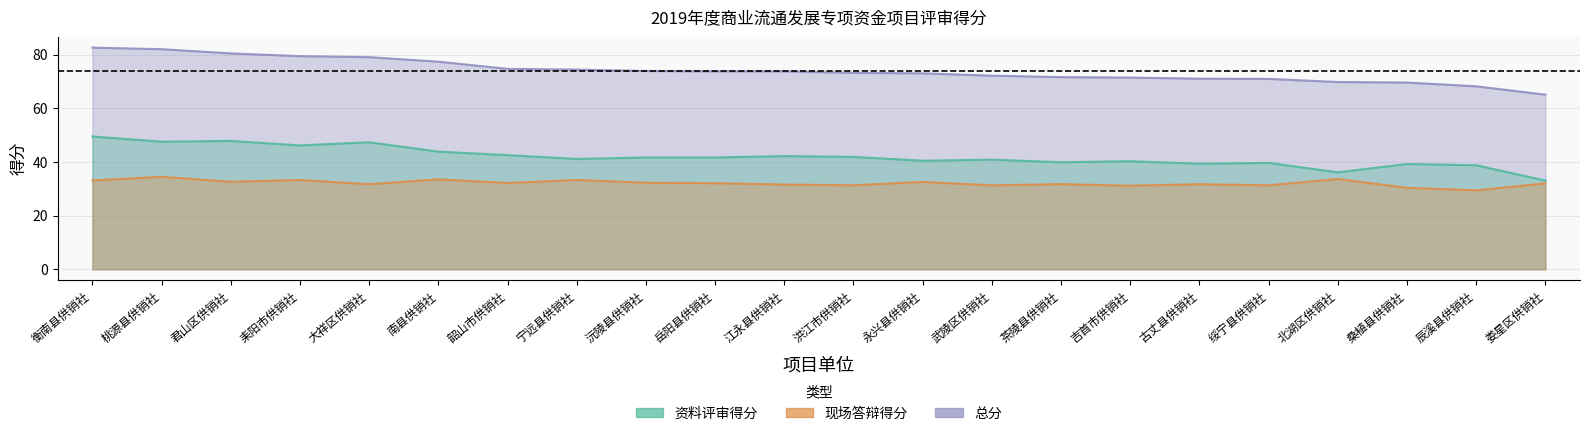

In 资料评审得分, how many points are higher than both neighbors (excluding endpoints)?

7